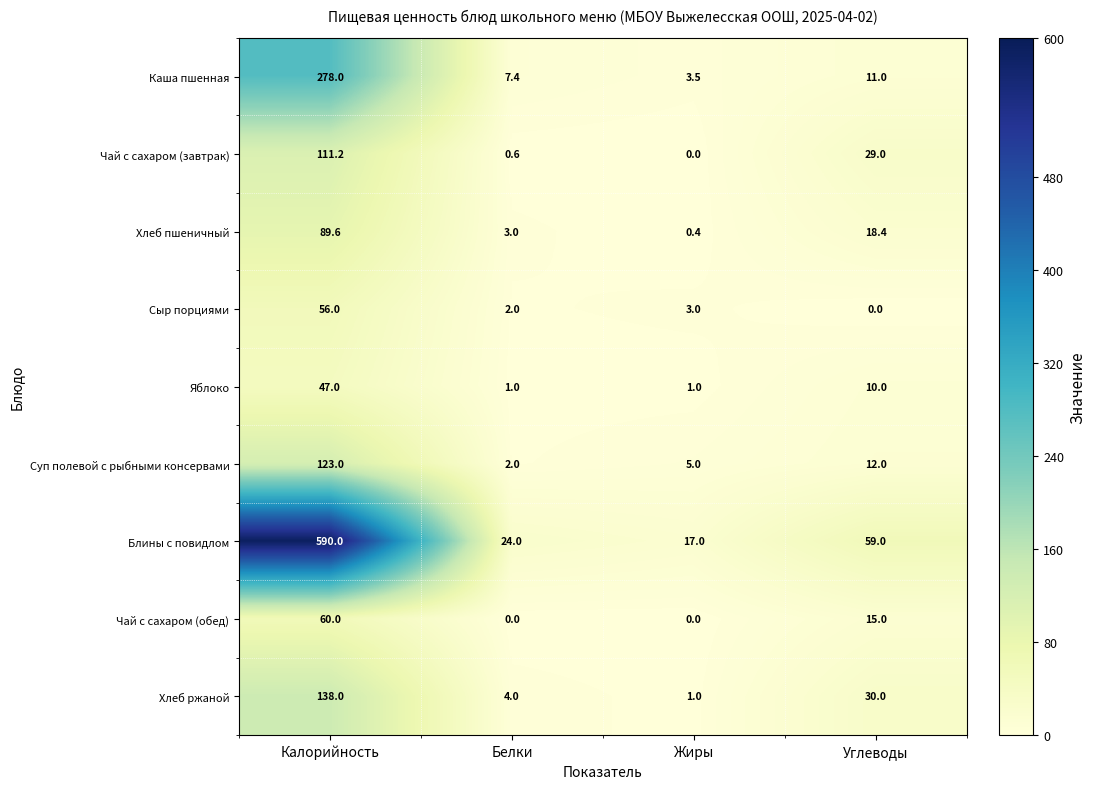

Count the number of data series in this chart.

9